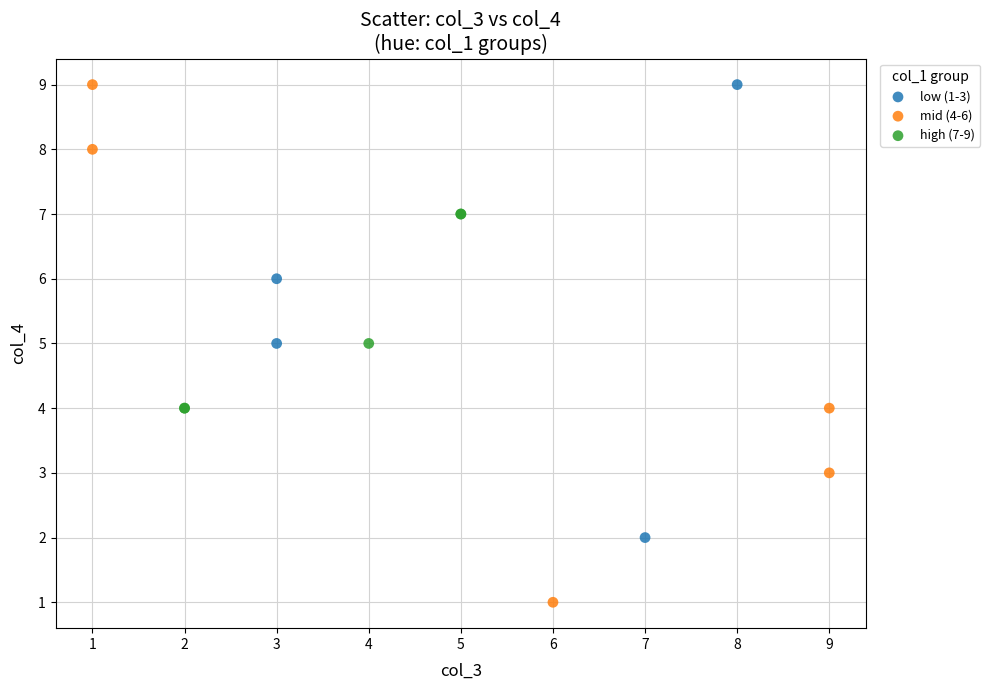

Which series contains the lowest Y value?

mid (4-6)